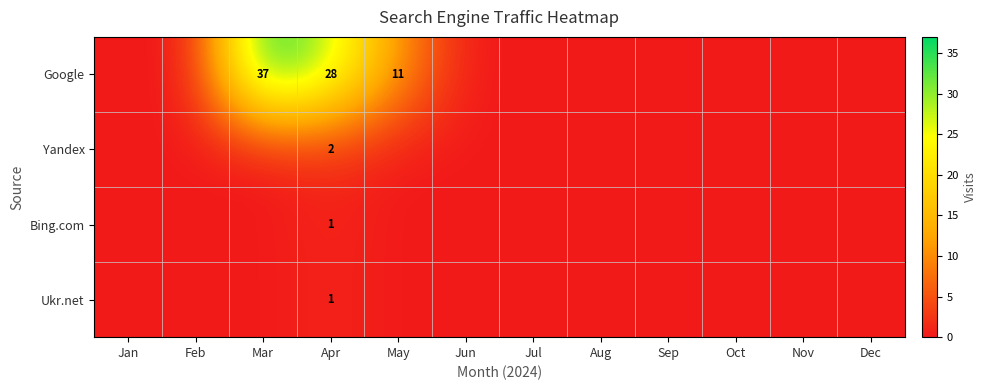

The Google series shows 10 at Apr. True or false?

False